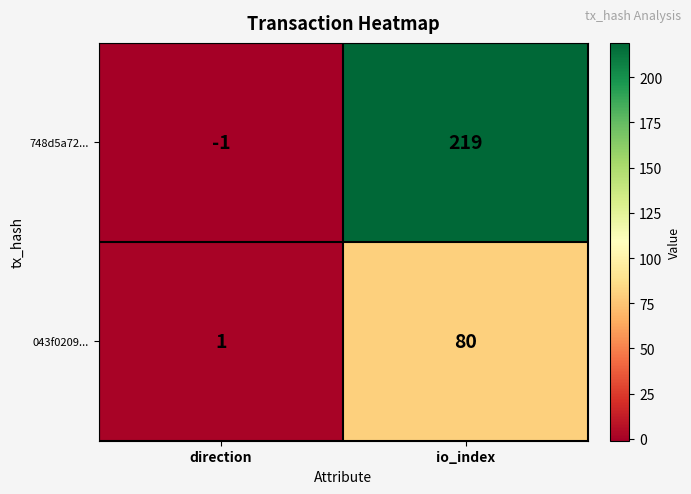

Rank the series by their average value, from highest to lowest.

748d5a72..., 043f0209...